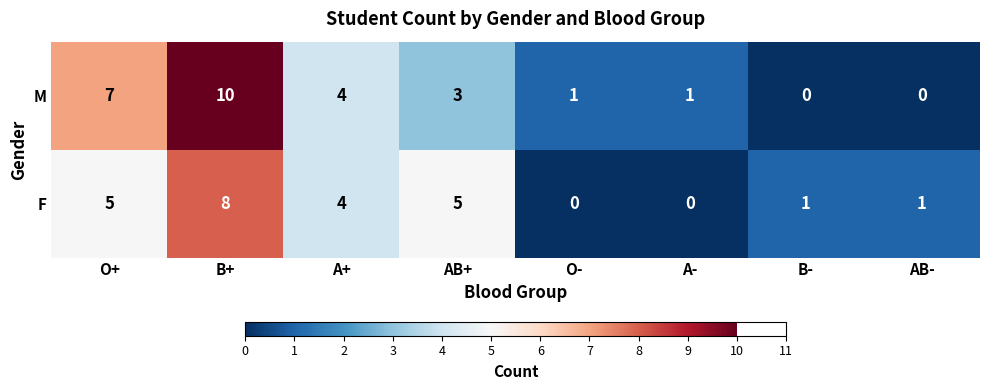

What is the difference between the M values at A- and A+?

3